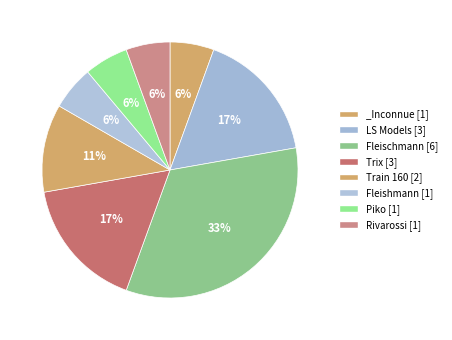

What is the largest slice in the pie chart?

Fleischmann